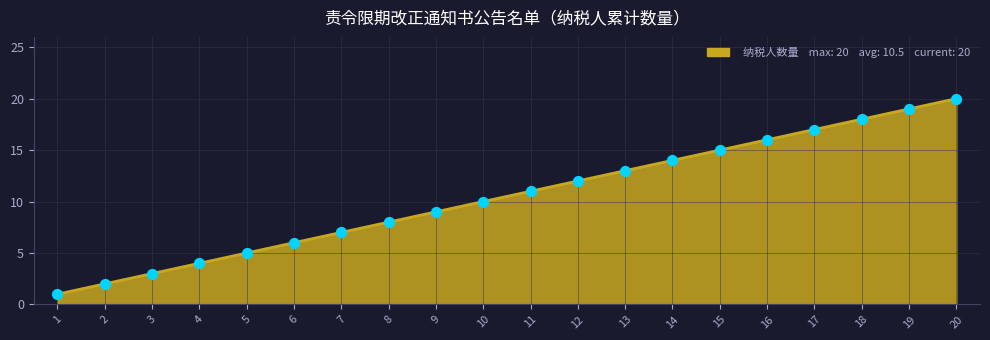

What is the change in value from 3 to 12?

+9